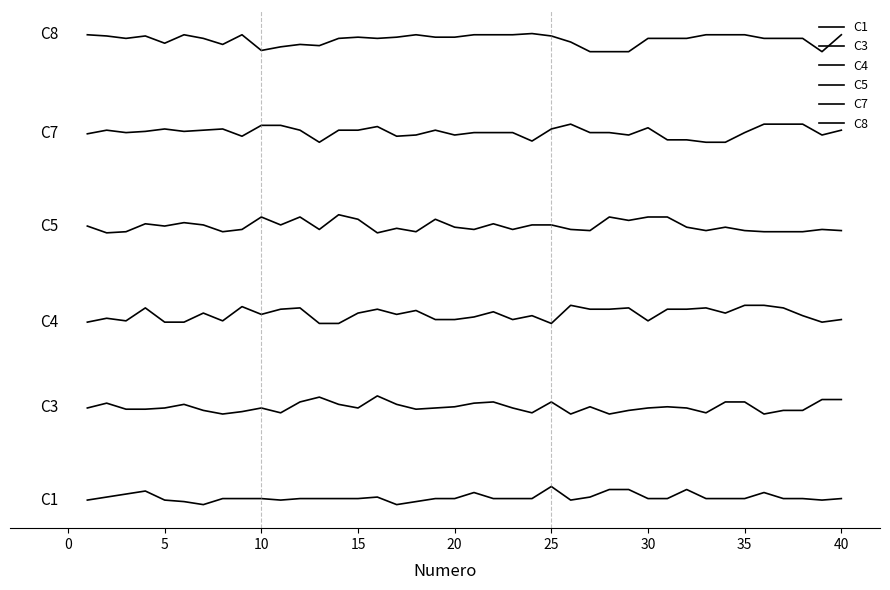

What is the value of the C3 point at the 10th from the left?

5.3